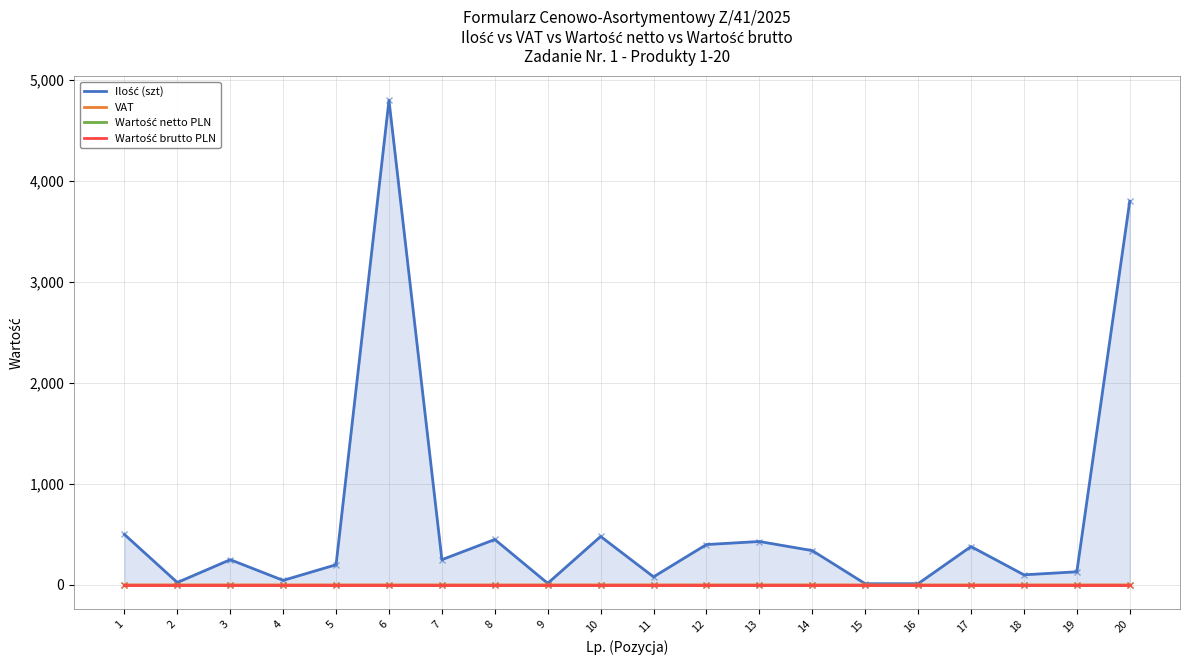

True or false: Wartość brutto PLN has a value of 0.0 at 10.

True